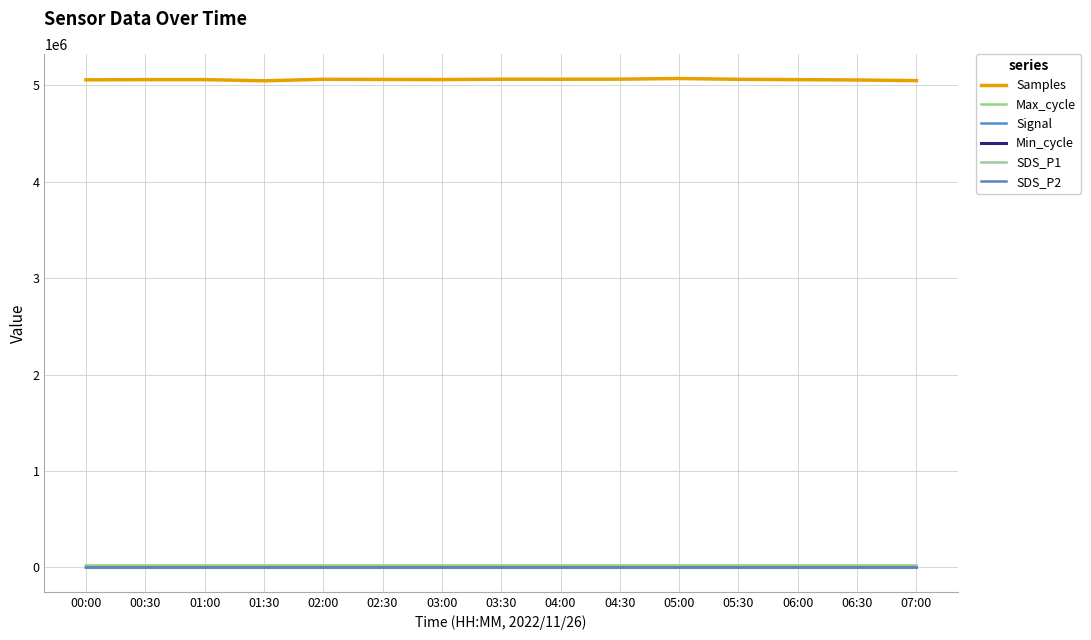

Where is the first local maximum for Max_cycle?

01:30